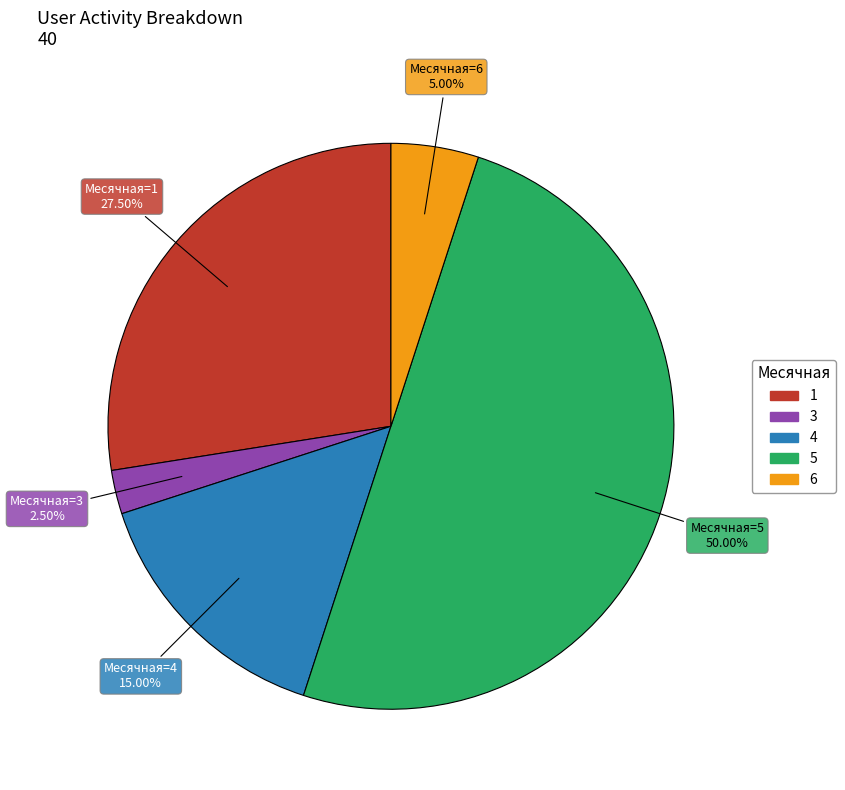

Do 5 and 1 together represent more than half of the pie?

Yes